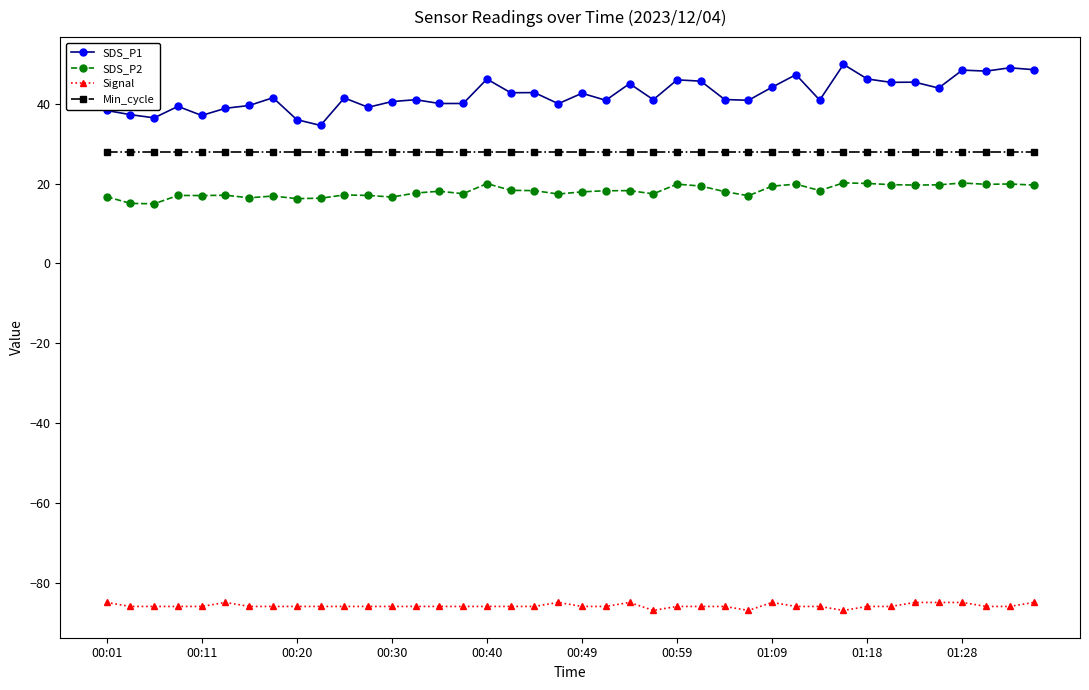

Rank the series by their maximum value, from lowest to highest.

Signal, SDS_P2, Min_cycle, SDS_P1